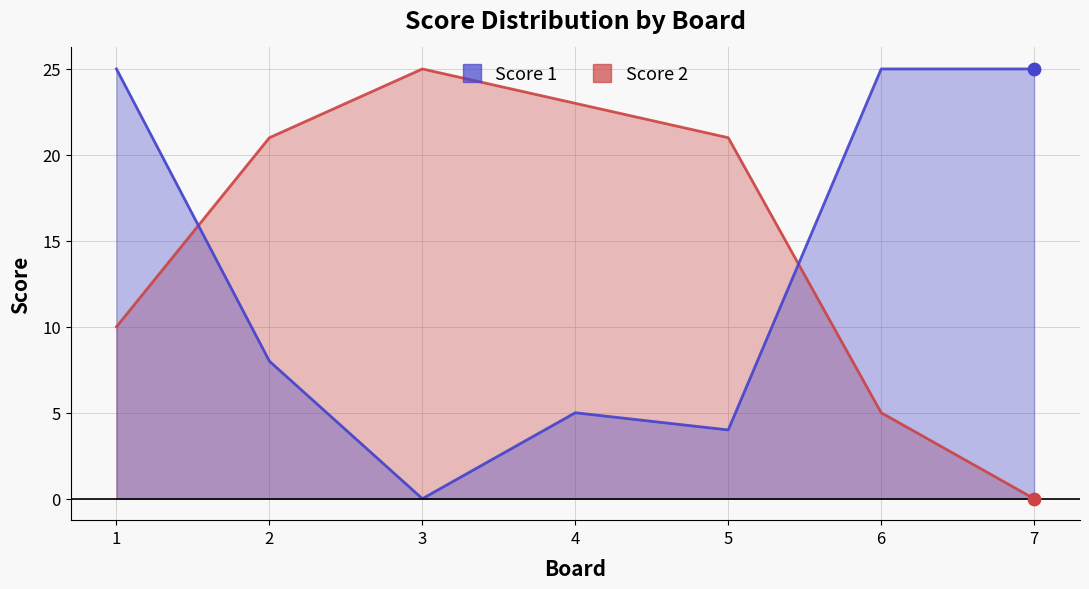

At which category is the sum across all series the highest?

1